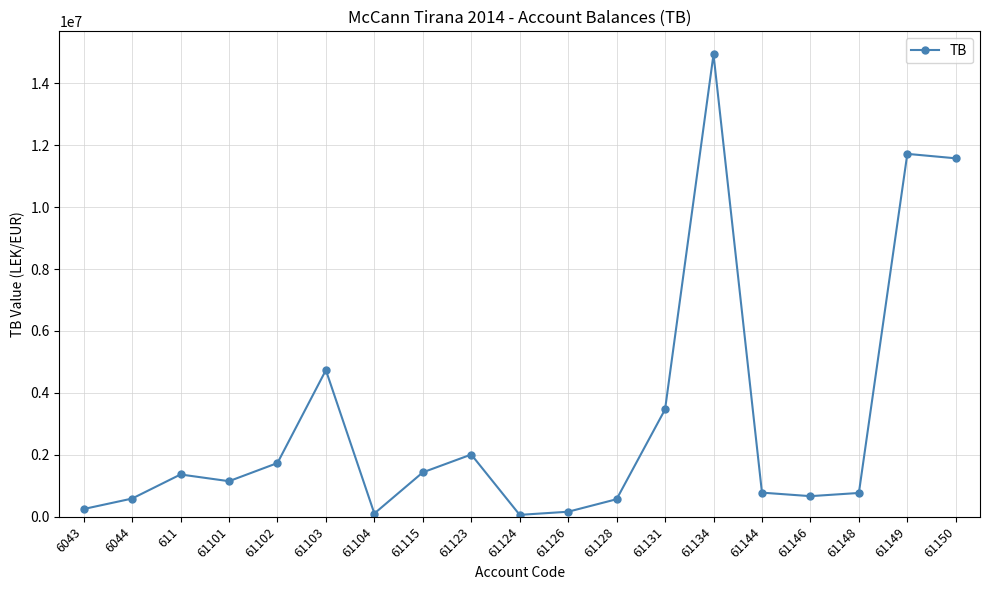

True or false: the data shows 18079162.8 at 61150.

False